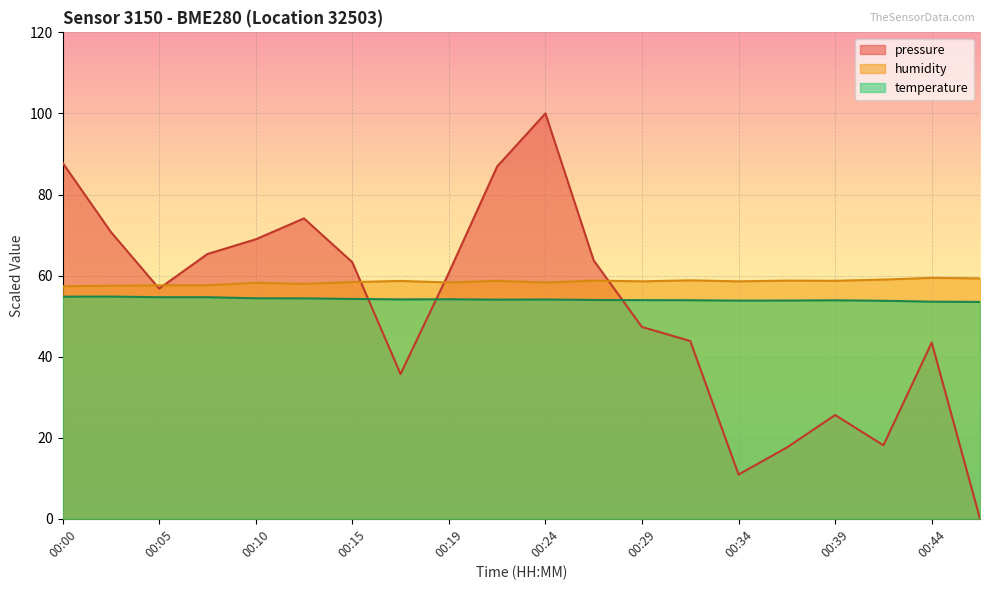

What is the sum of all temperature values?

1082.6